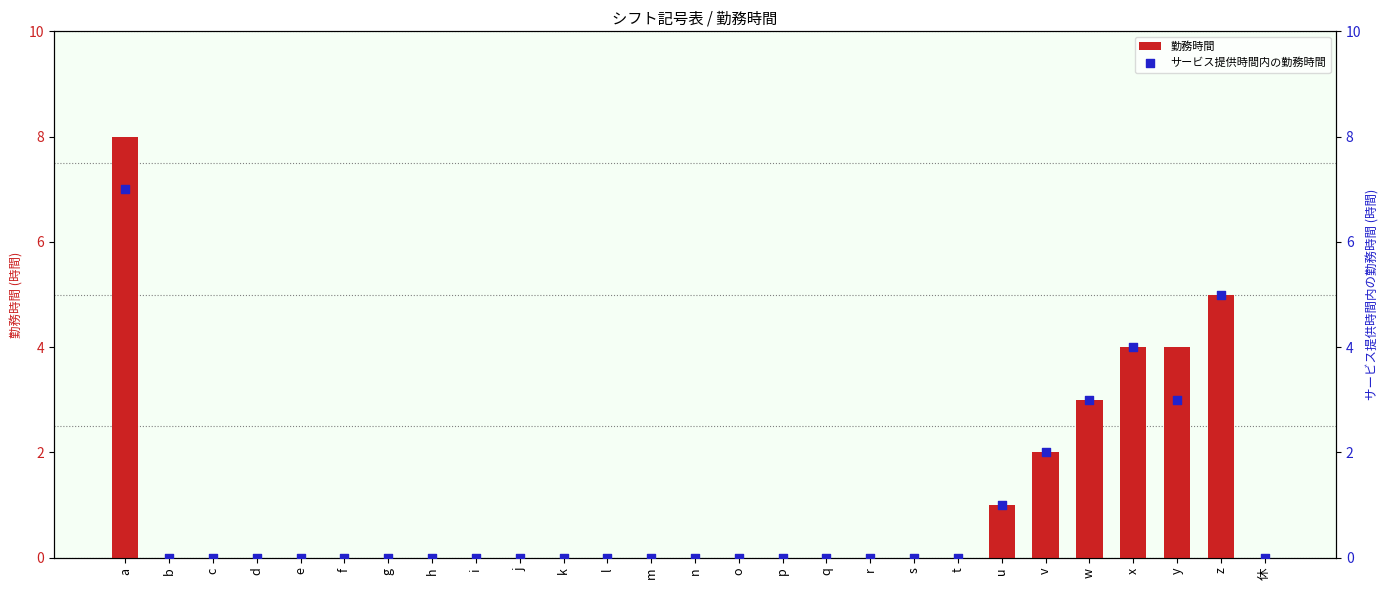

At how many categories does at least one series exceed 3?

4